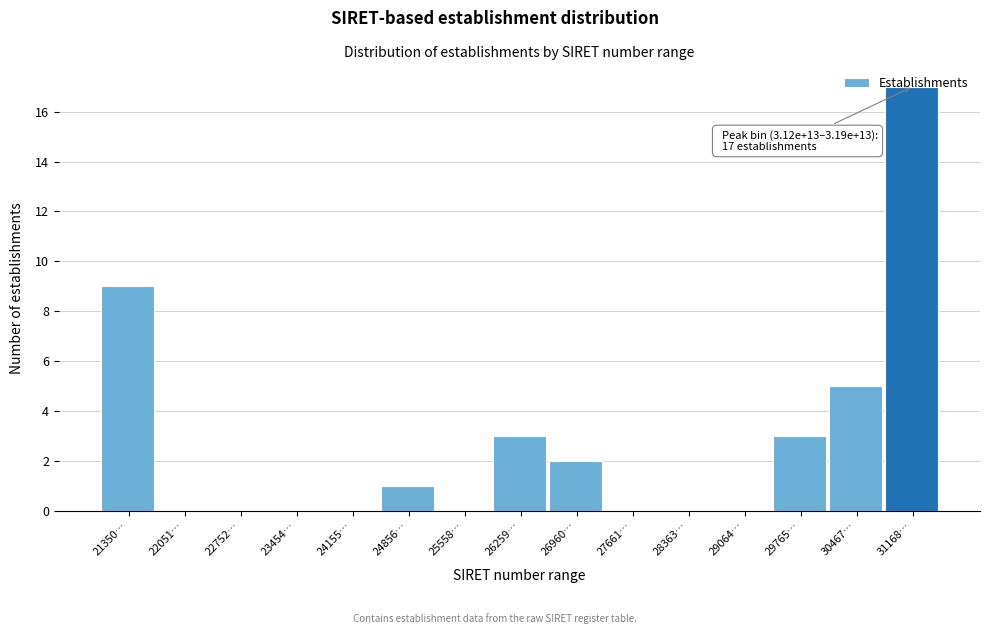

What is the ratio of the value at 21350… to the value at 26259…?

3.0